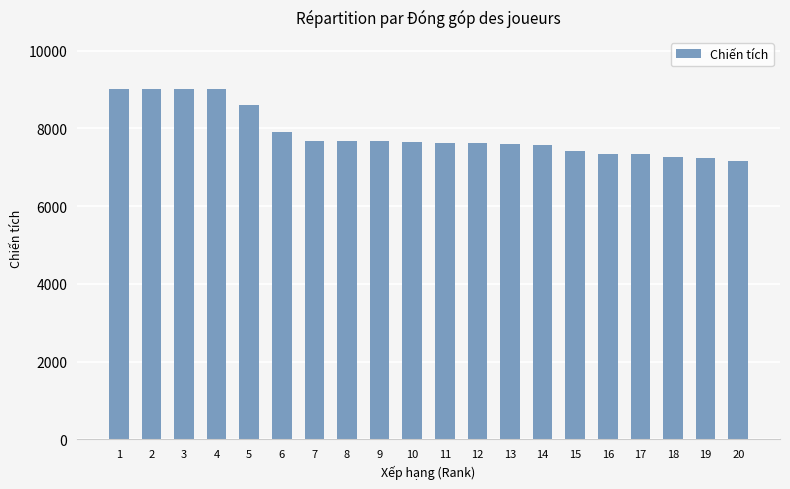

What is the ratio of the value at 8 to the value at 2?

0.9